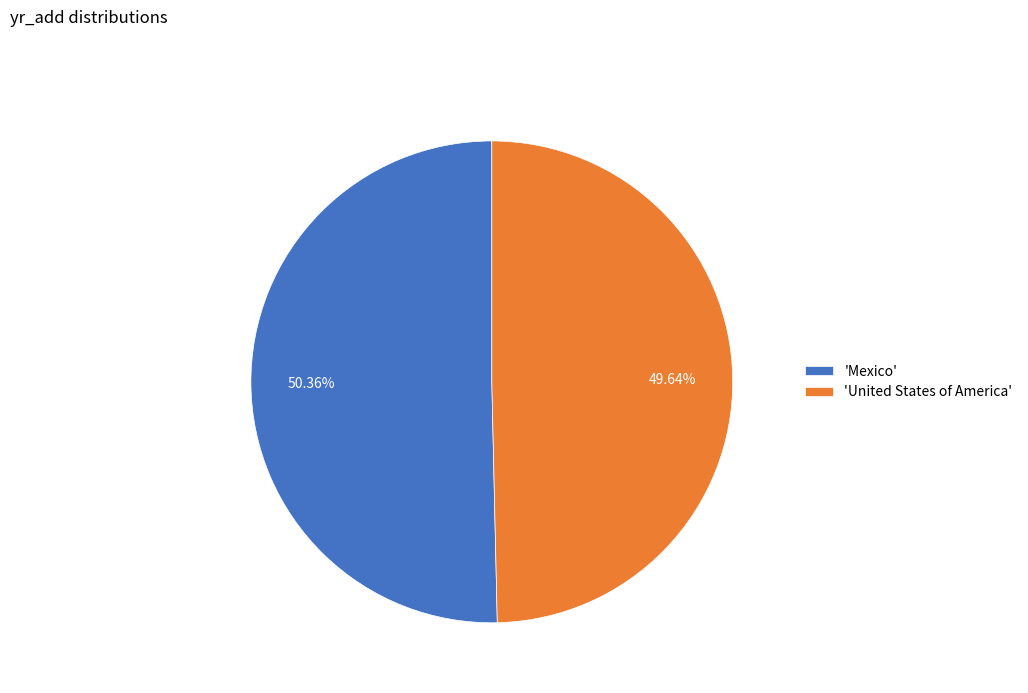

Count the number of slices in the pie.

2